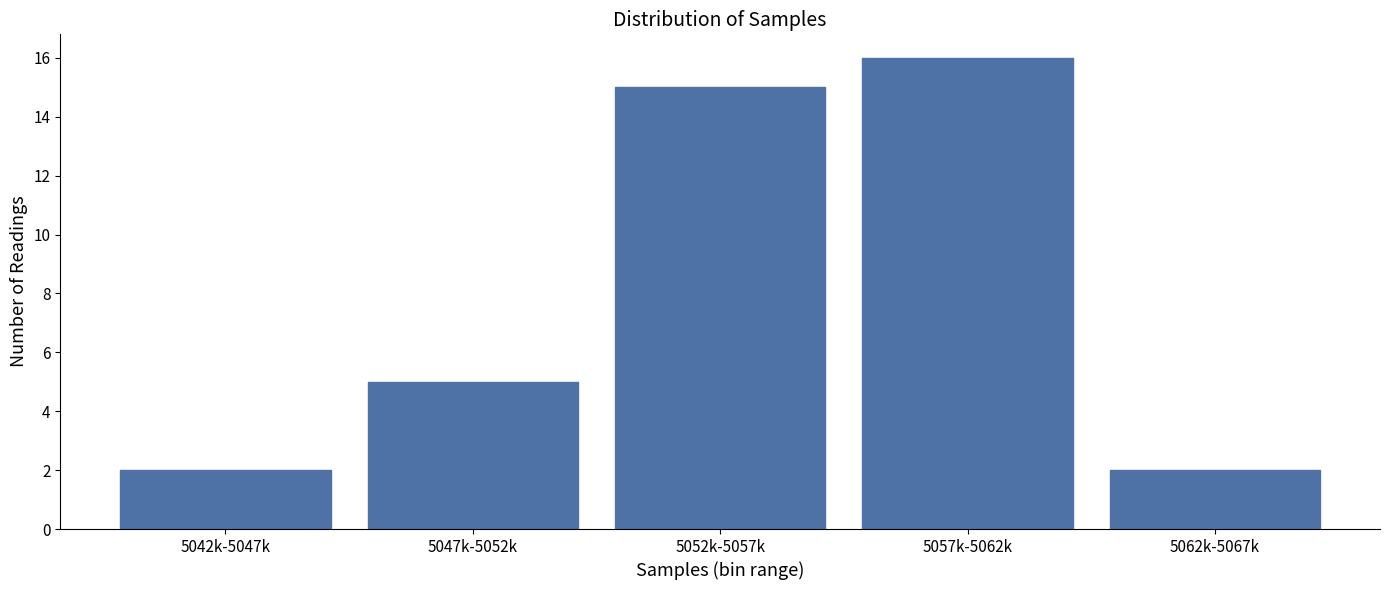

Reading right to left, what are all the values shown in this chart?

2	16	15	5	2